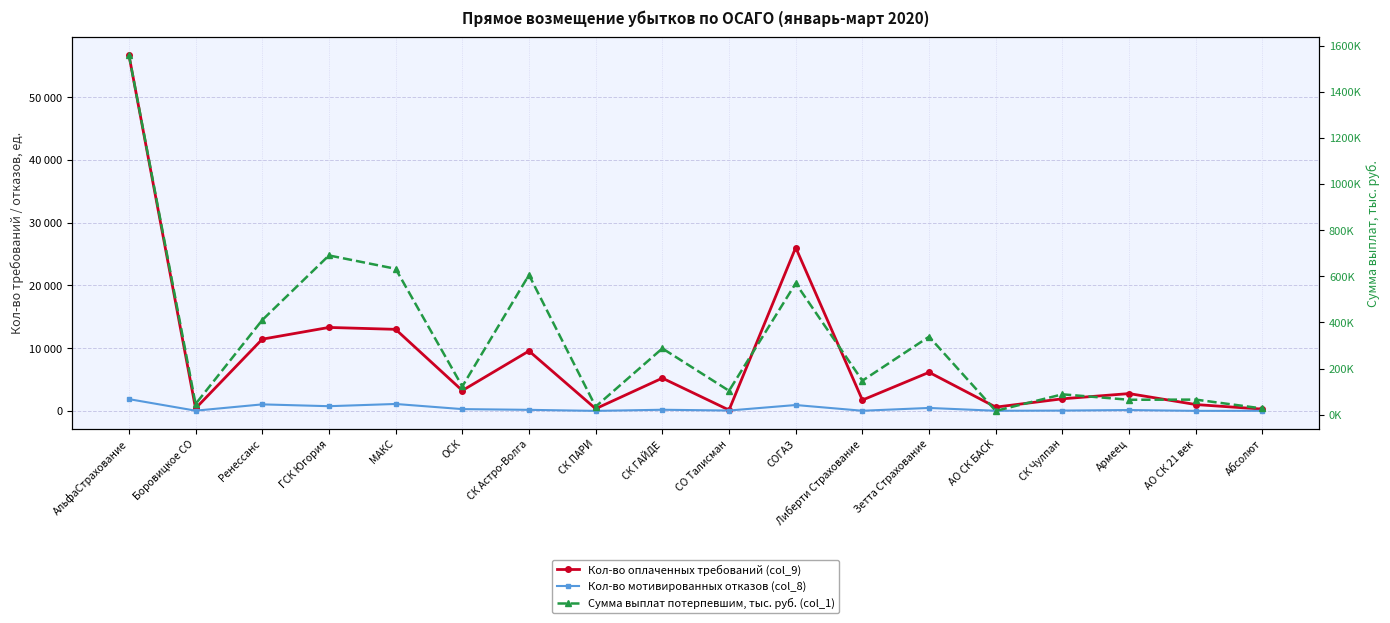

At which category is the sum across all series the highest?

АльфаСтрахование